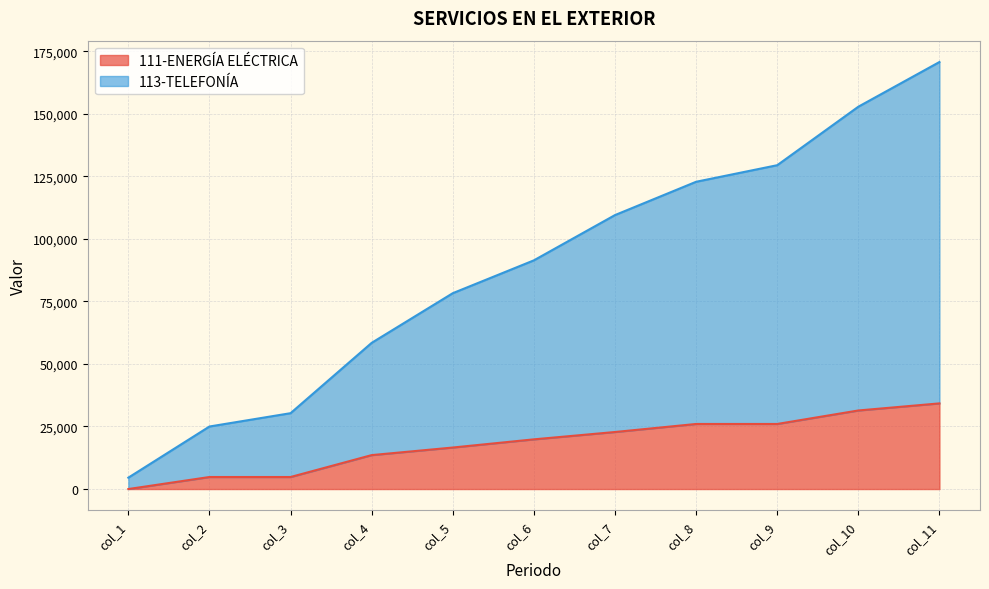

True or false: 113-TELEFONÍA has more than 2 interior local peaks.

False